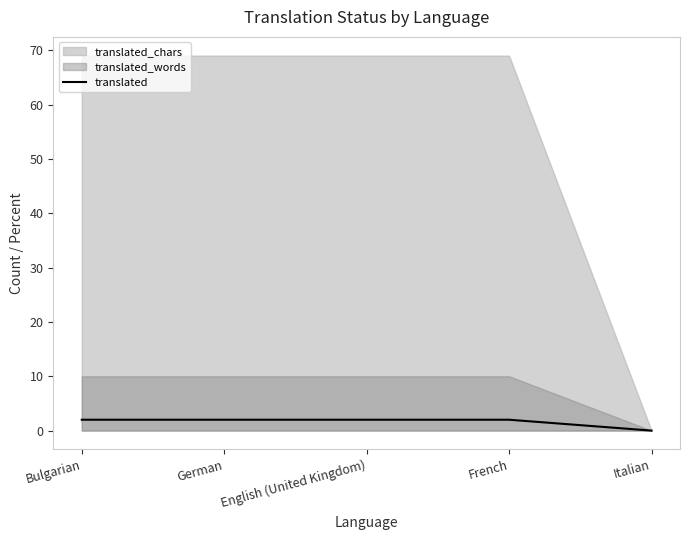

How many lines are shown in the chart?

1